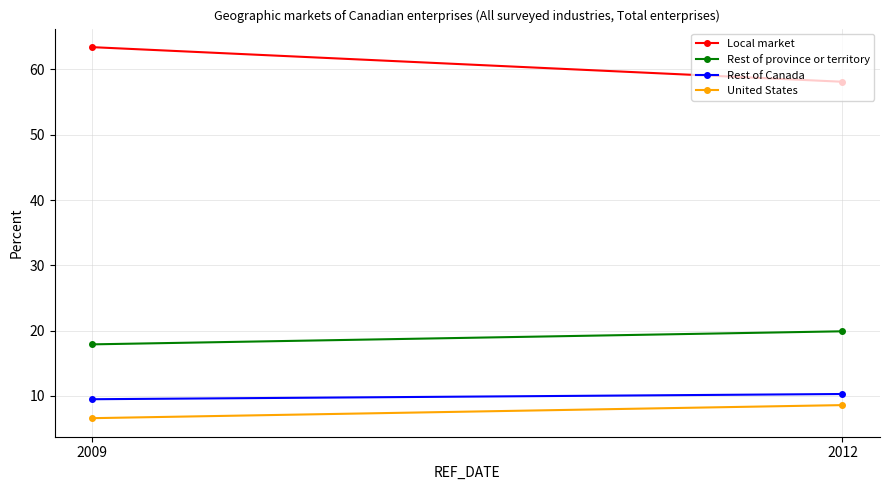

Which category has the lowest value across all series?

2009